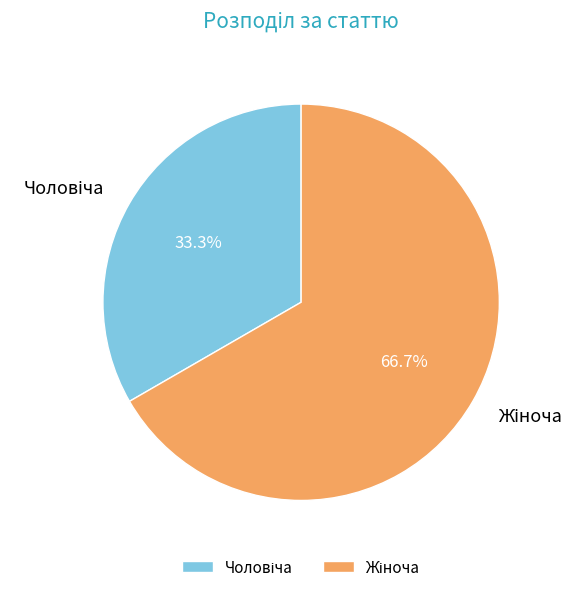

To the nearest percent, what is the combined percentage of Жіноча and Чоловіча?

100%